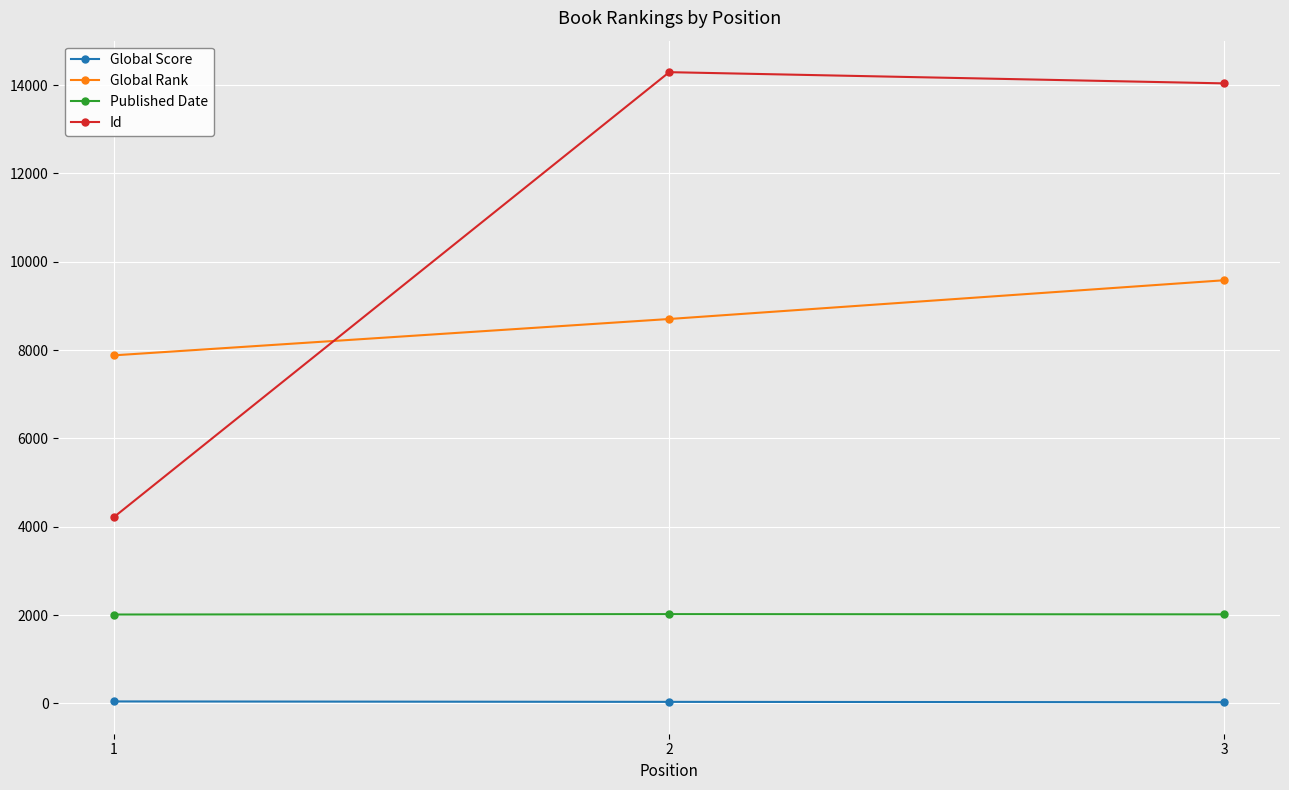

Which label corresponds to the largest value in the chart?

2